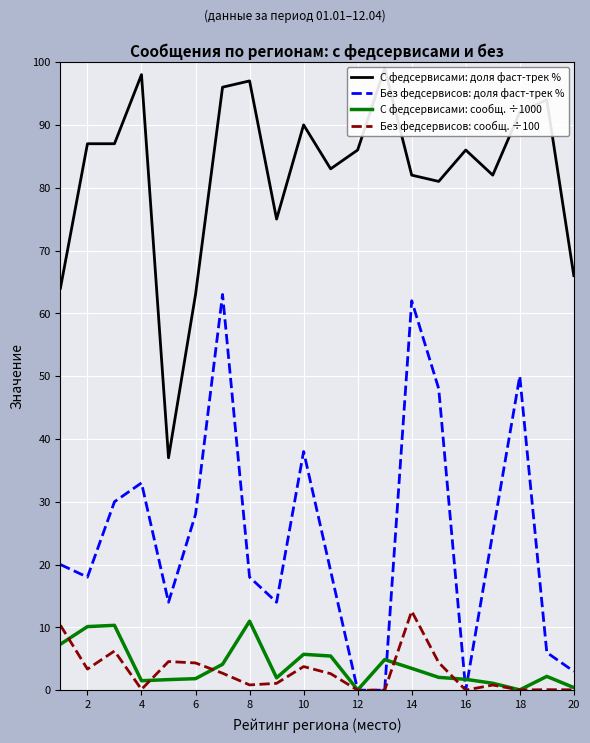

What is the lowest value of the С федсервисами: доля фаст-трек % series?

37.0